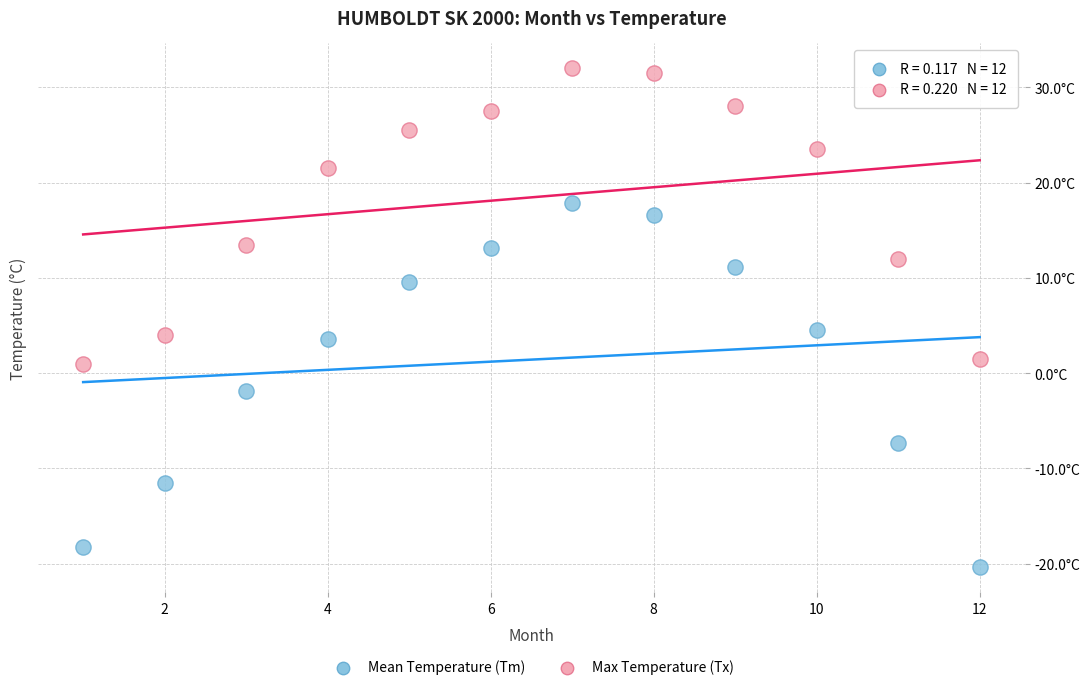

What are all the series names shown in the legend?

Mean Temperature (Tm), Max Temperature (Tx)